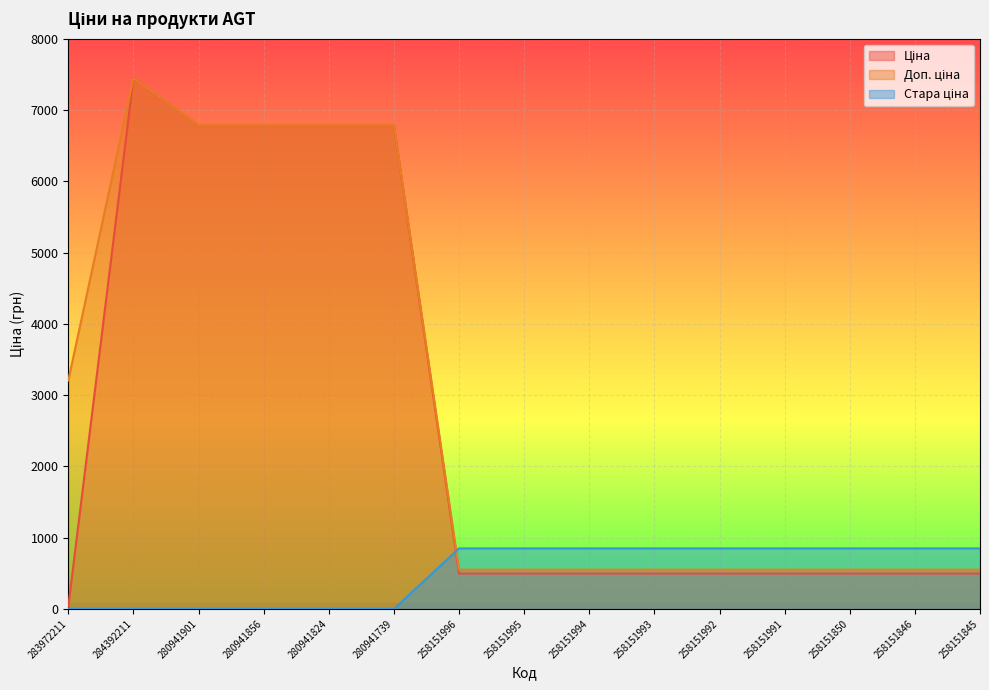

What position from the left is 258151846?

14